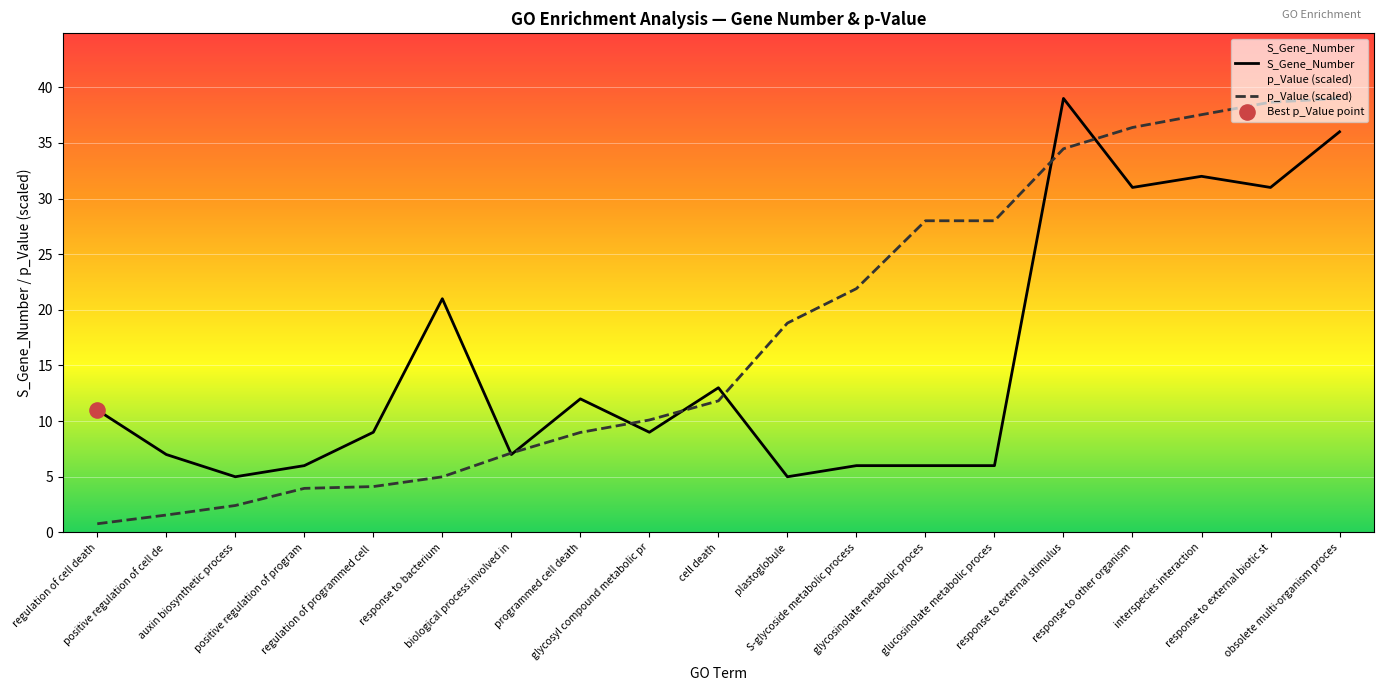

Which series has the largest total across all categories?

p_Value (scaled)